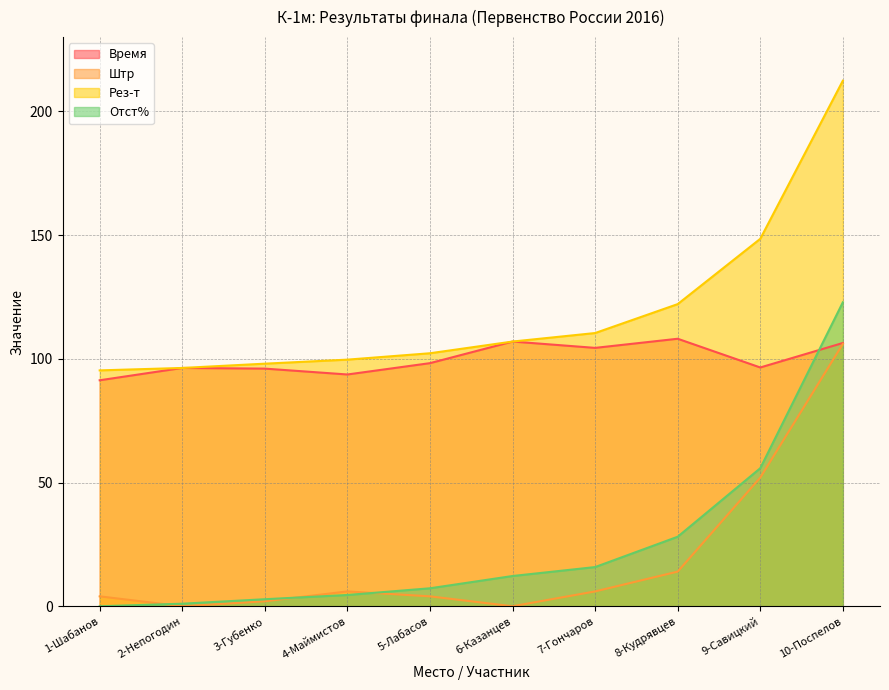

At how many categories does at least one series exceed 148?

2